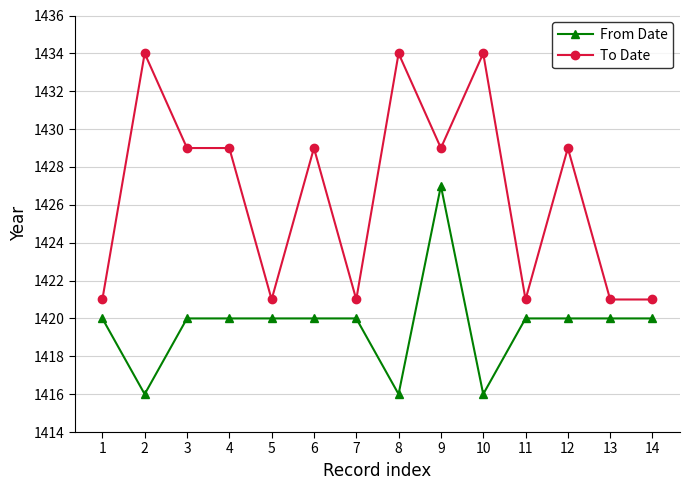

Which series has the largest range (max minus min)?

To Date